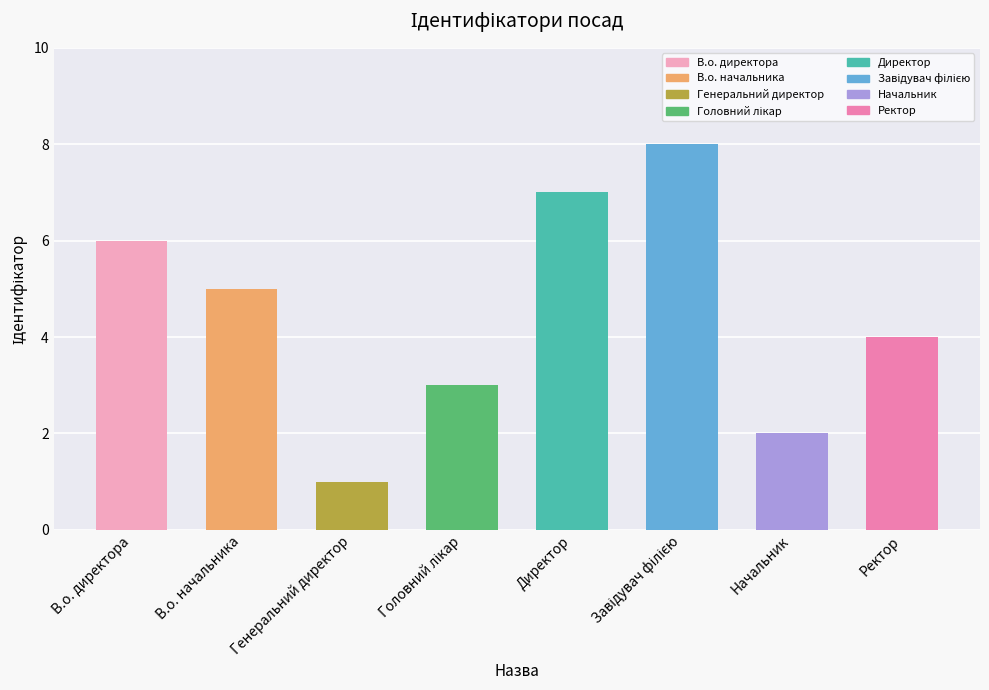

Approximately how many times larger is the value at Генеральний директор compared to Начальник?

0.5